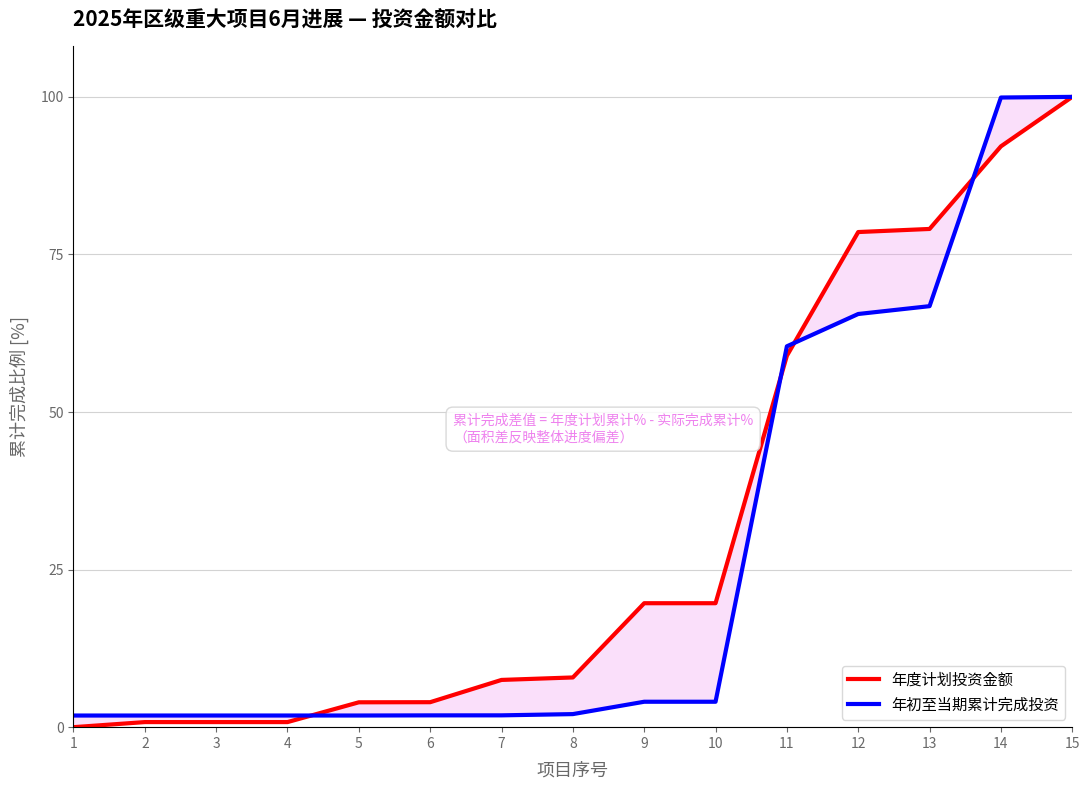

The value of 年初至当期累计完成投资 at 12 is 97.7. True or false?

False